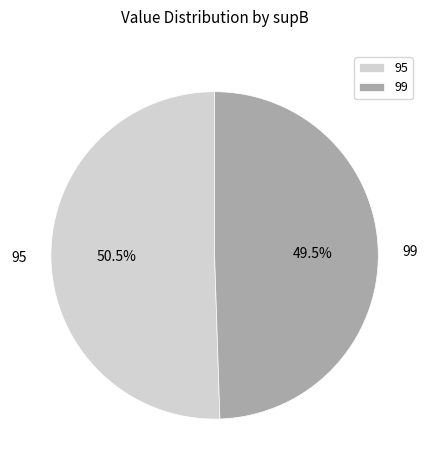

To the nearest percent, what is the difference between the 95 and 99 slice percentages?

1%